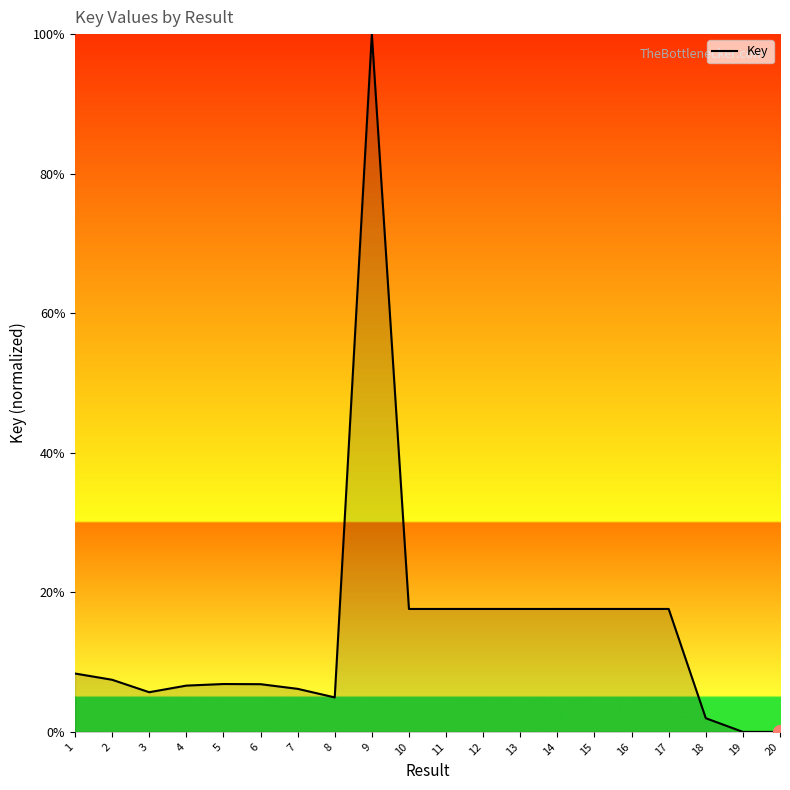

What is the change in value from 1 to 16?

+9.3